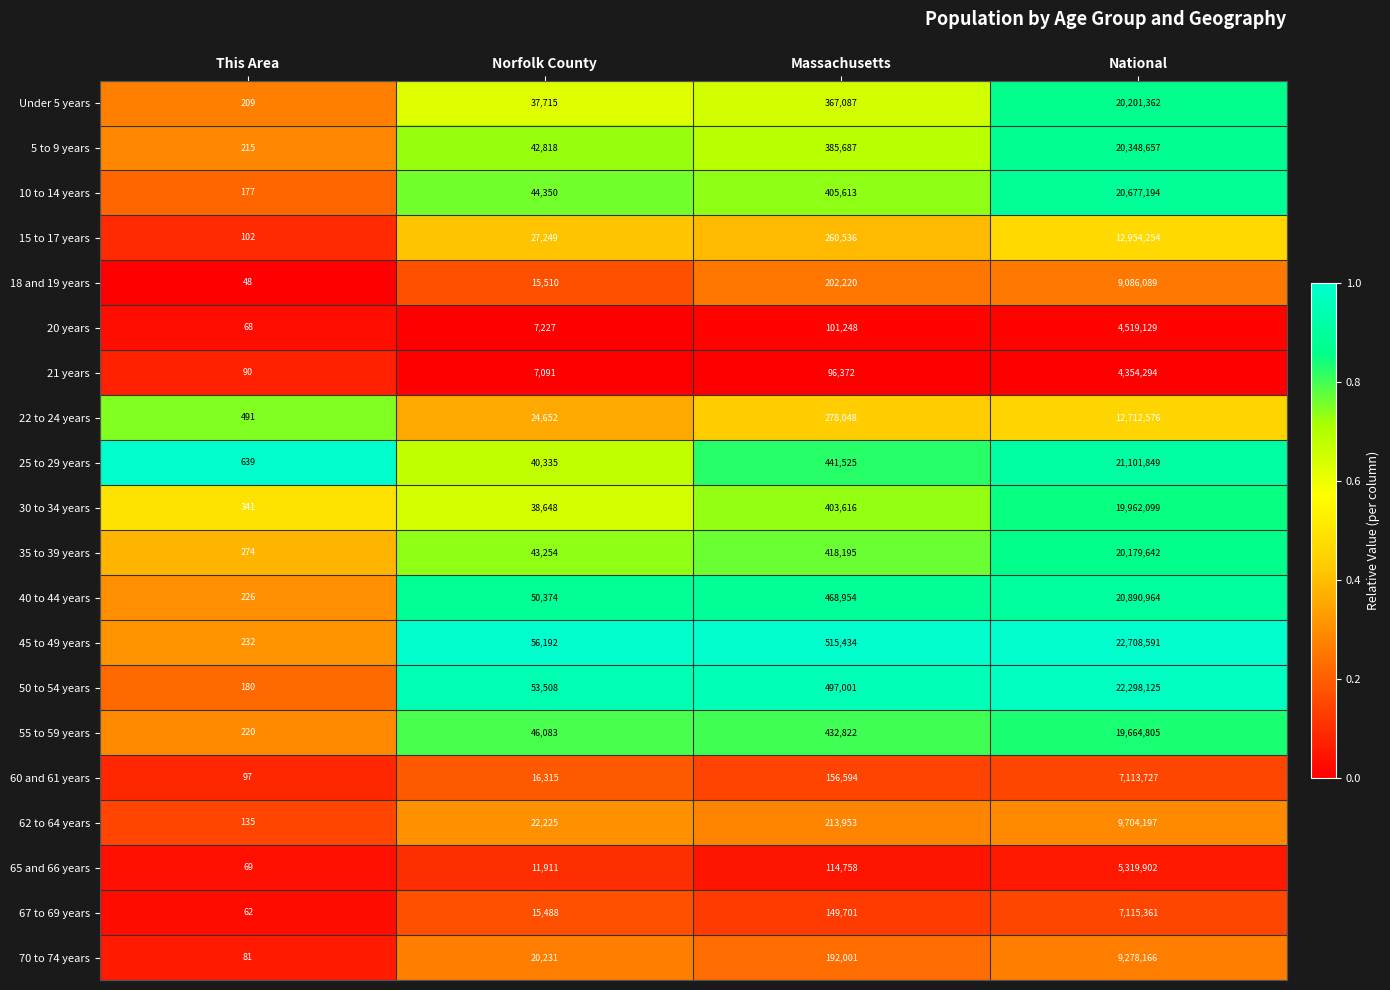

Is it true that 21 years equals 7091 at Norfolk County?

True